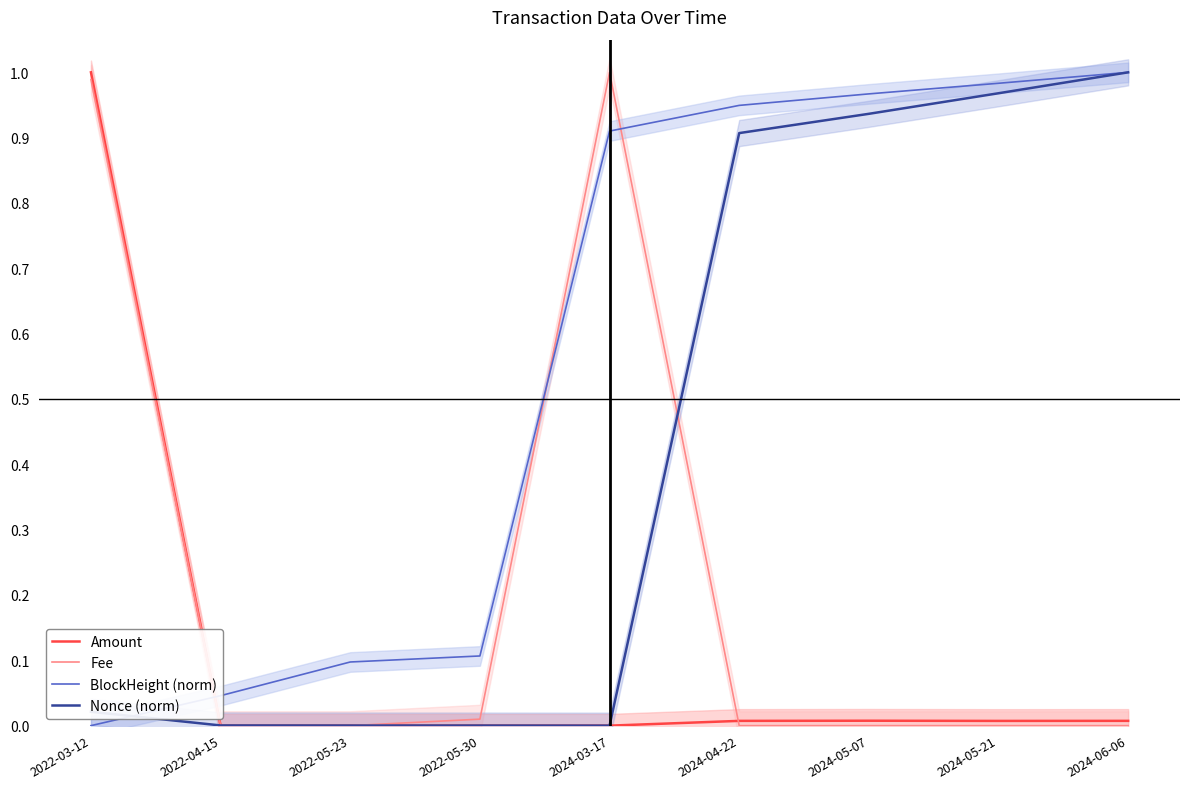

Which series has the largest total across all categories?

BlockHeight (norm)